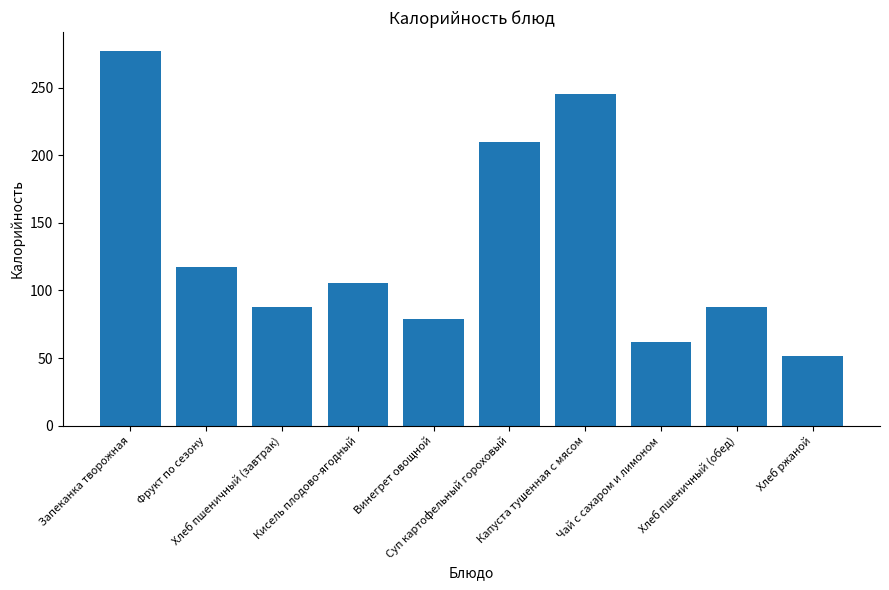

Which label corresponds to the smallest value in the chart?

Хлеб ржаной